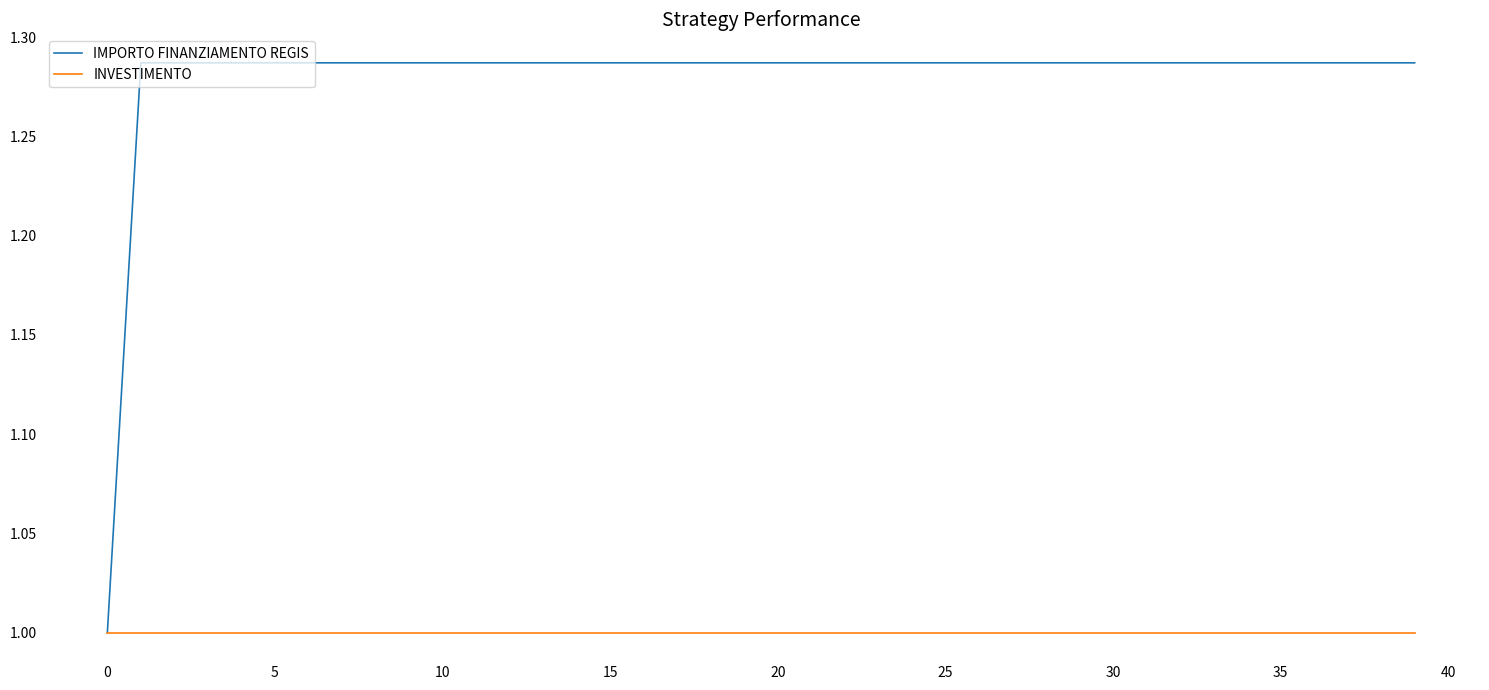

What is the minimum value shown in the chart?

1.0